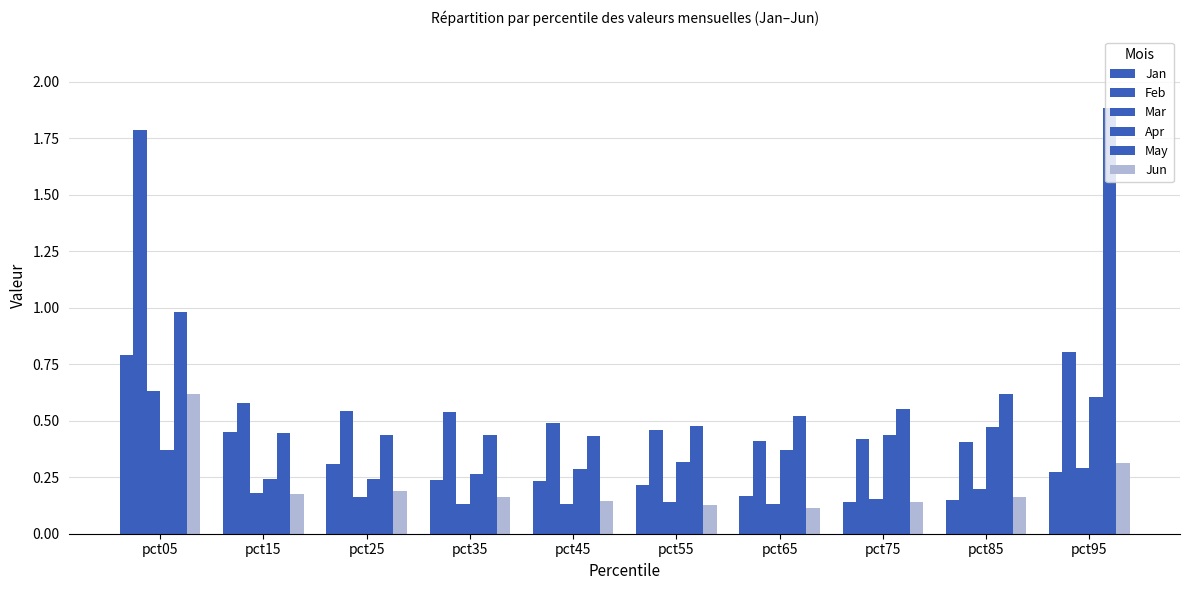

Are the bars horizontal?

No